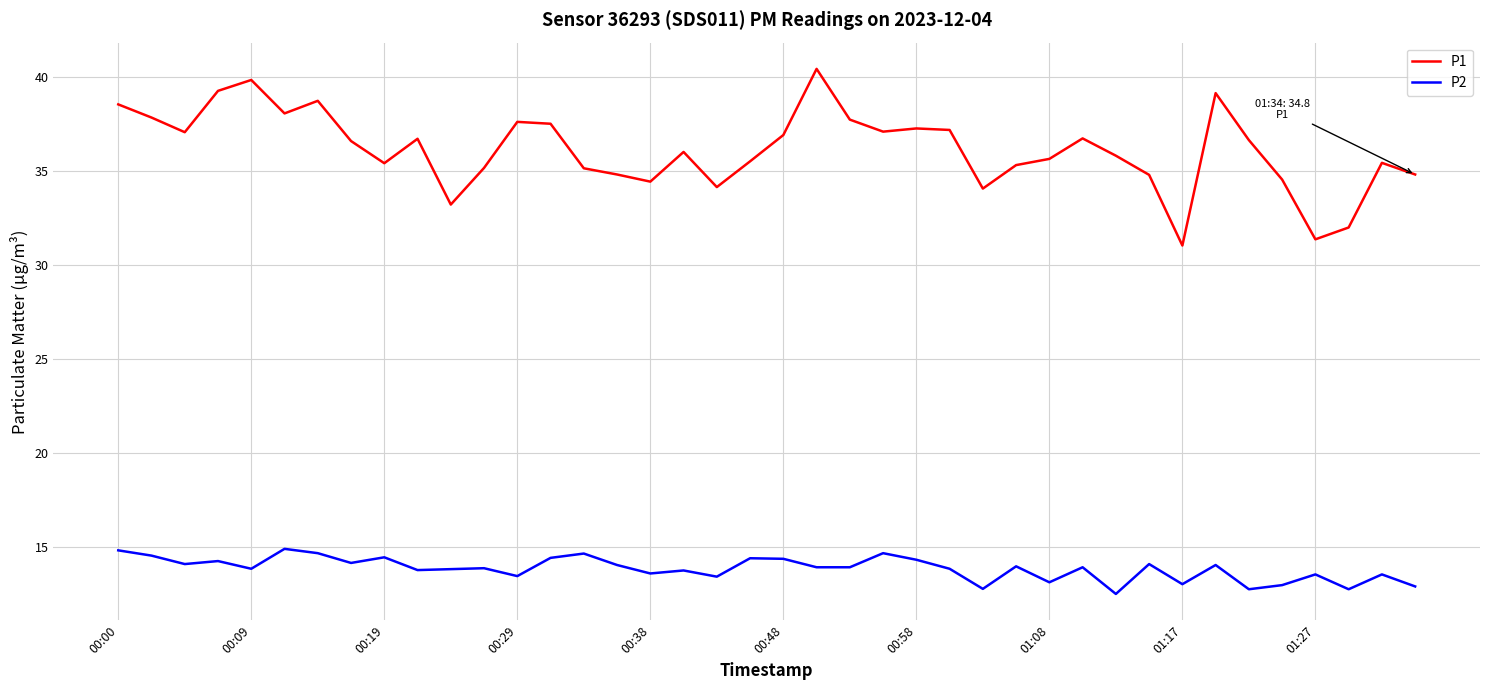

List the series in order of their peak value, highest first.

P1, P2